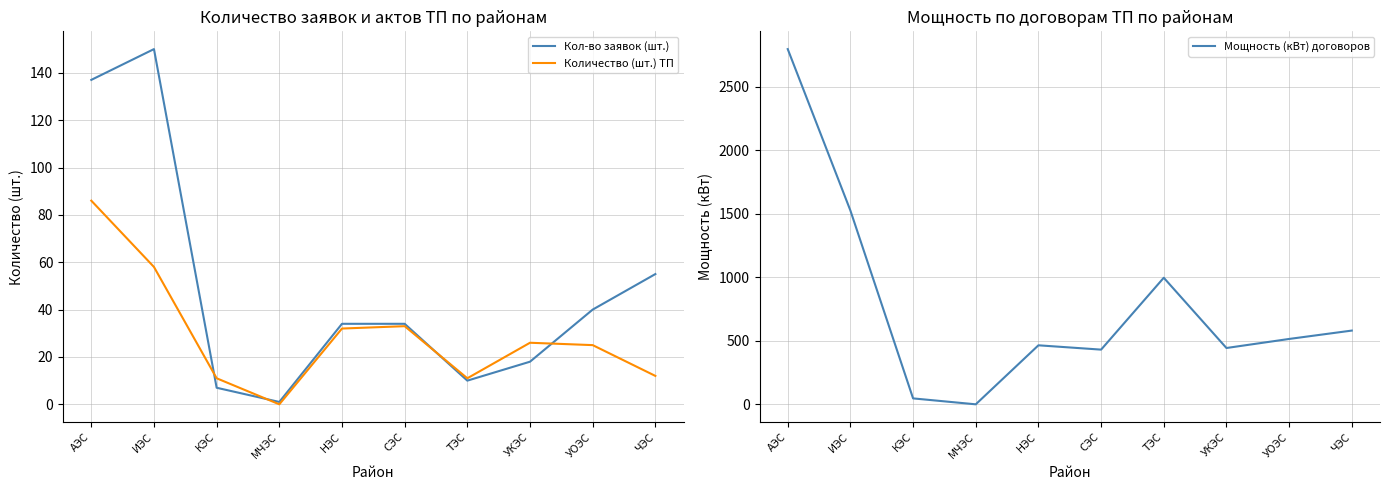

True or false: Мощность (кВт) договоров and Кол-во заявок (шт.) cross at least once.

False